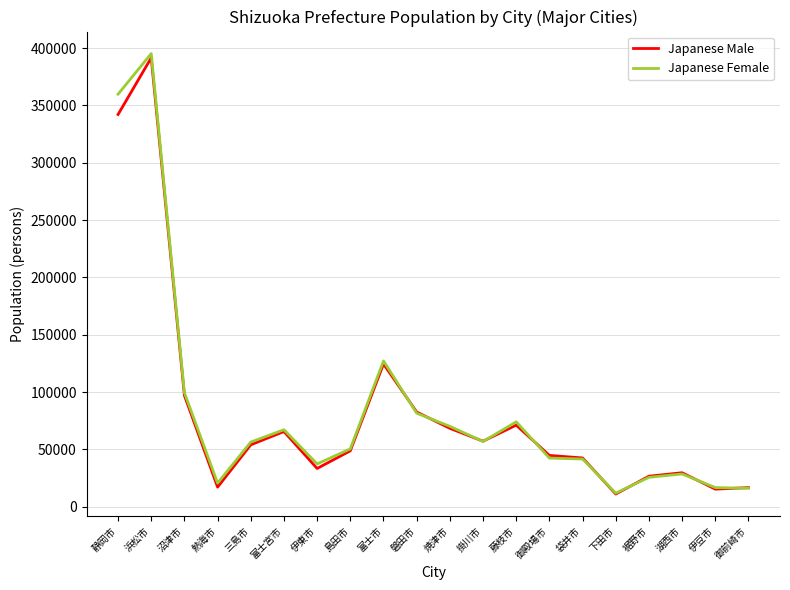

What is the maximum value shown in the chart?

395300